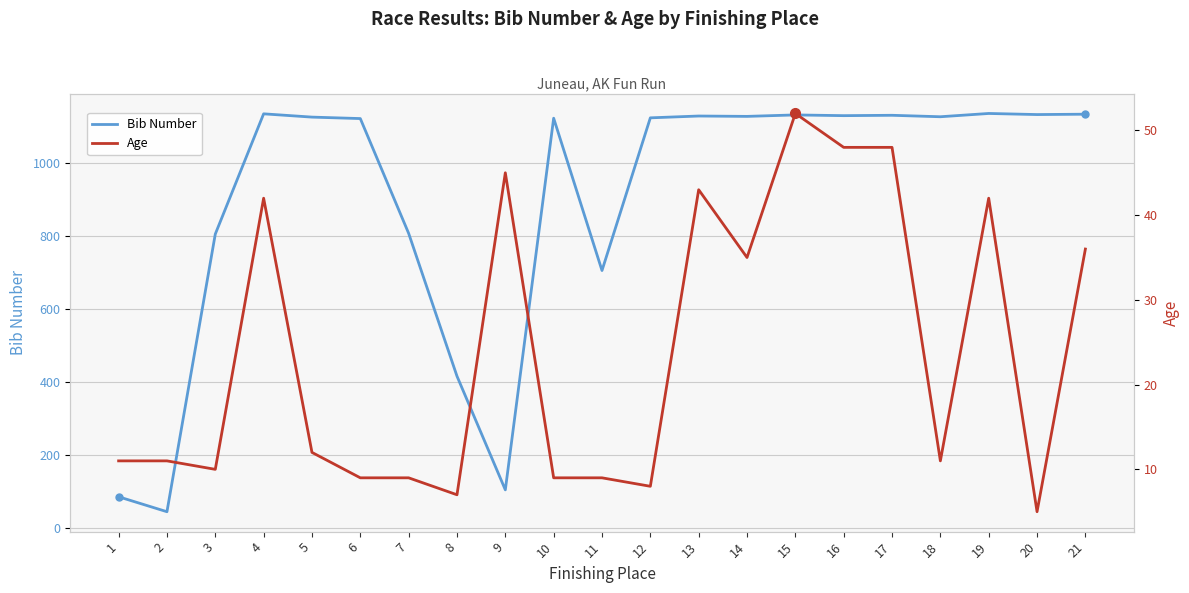

Reading left to right, extract all data points from this chart.

Bib Number: 85	44	806	1136	1127	1123	808	416	104	1124	706	1125	1130	1129	1133	1131	1132	1128	1137	1134	1135
Age: 11	11	10	42	12	9	9	7	45	9	9	8	43	35	52	48	48	11	42	5	36